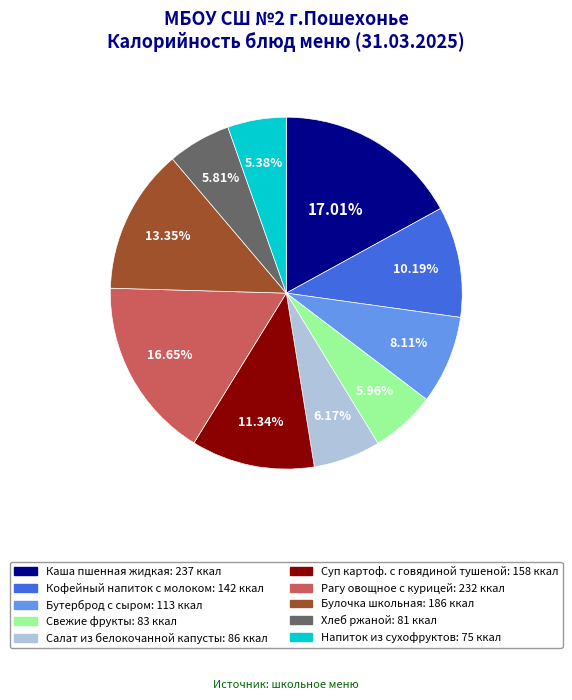

True or false: Хлеб ржаной accounts for 6% of the total.

True